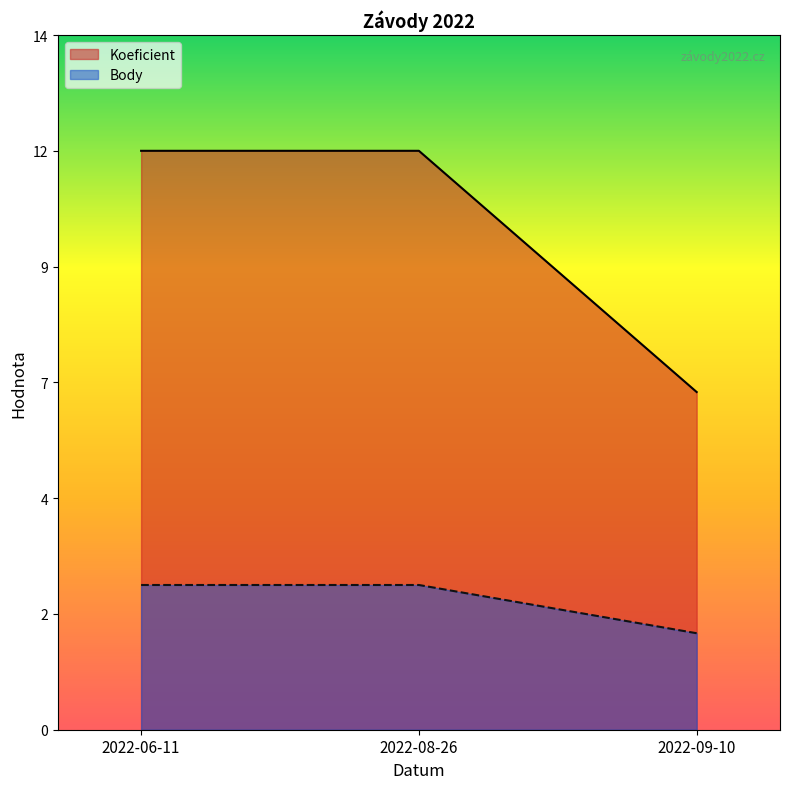

Rank the categories by Body value from highest to lowest.

2022-06-11, 2022-08-26, 2022-09-10